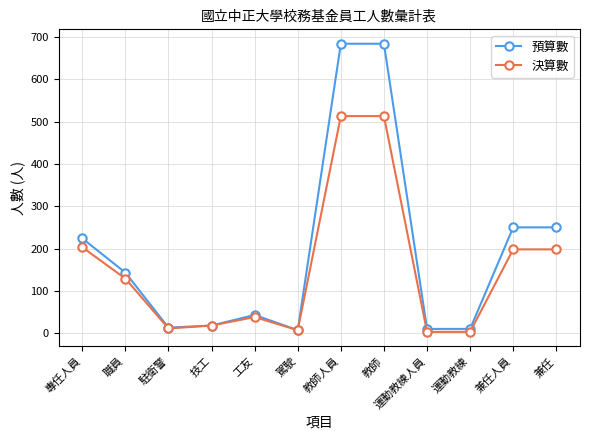

List the series in order of their overall mean, highest first.

預算數, 決算數